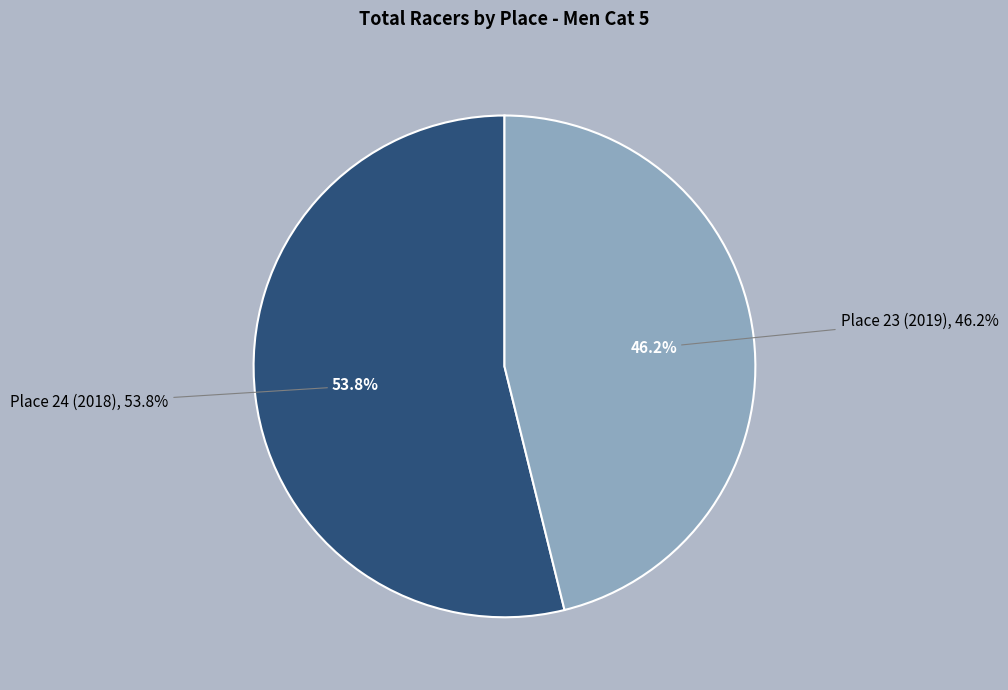

To the nearest percent, what is the average slice percentage?

50%